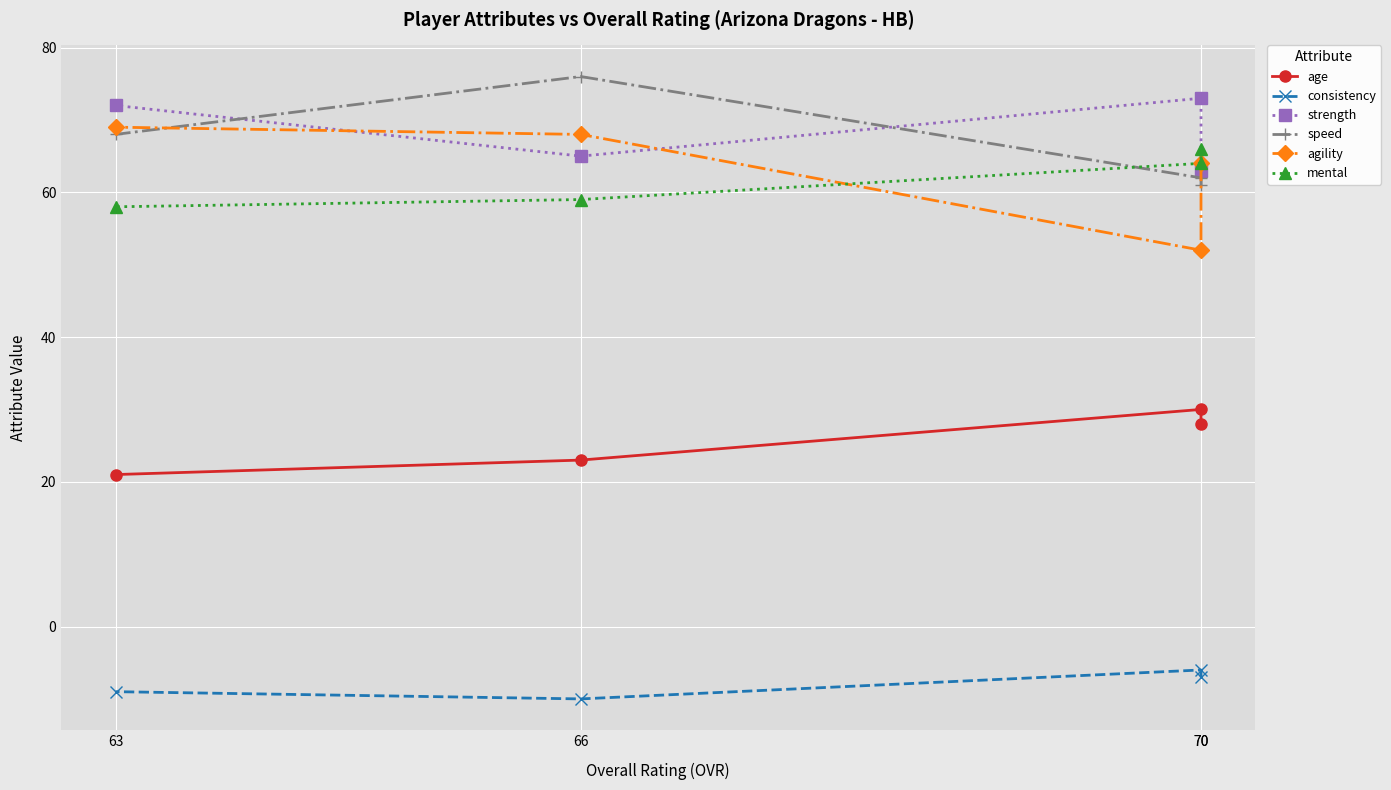

At which label is consistency closest to -8?

70